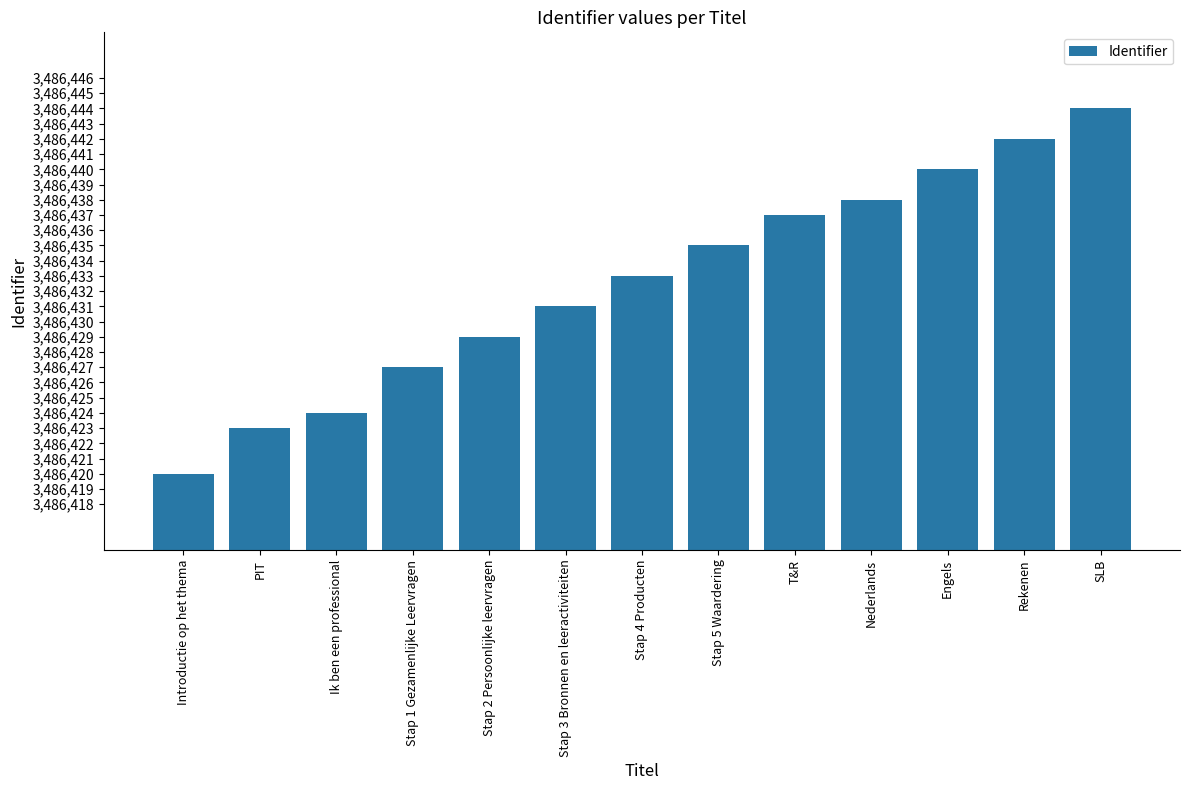

What is the difference between the maximum and second lowest values?

21